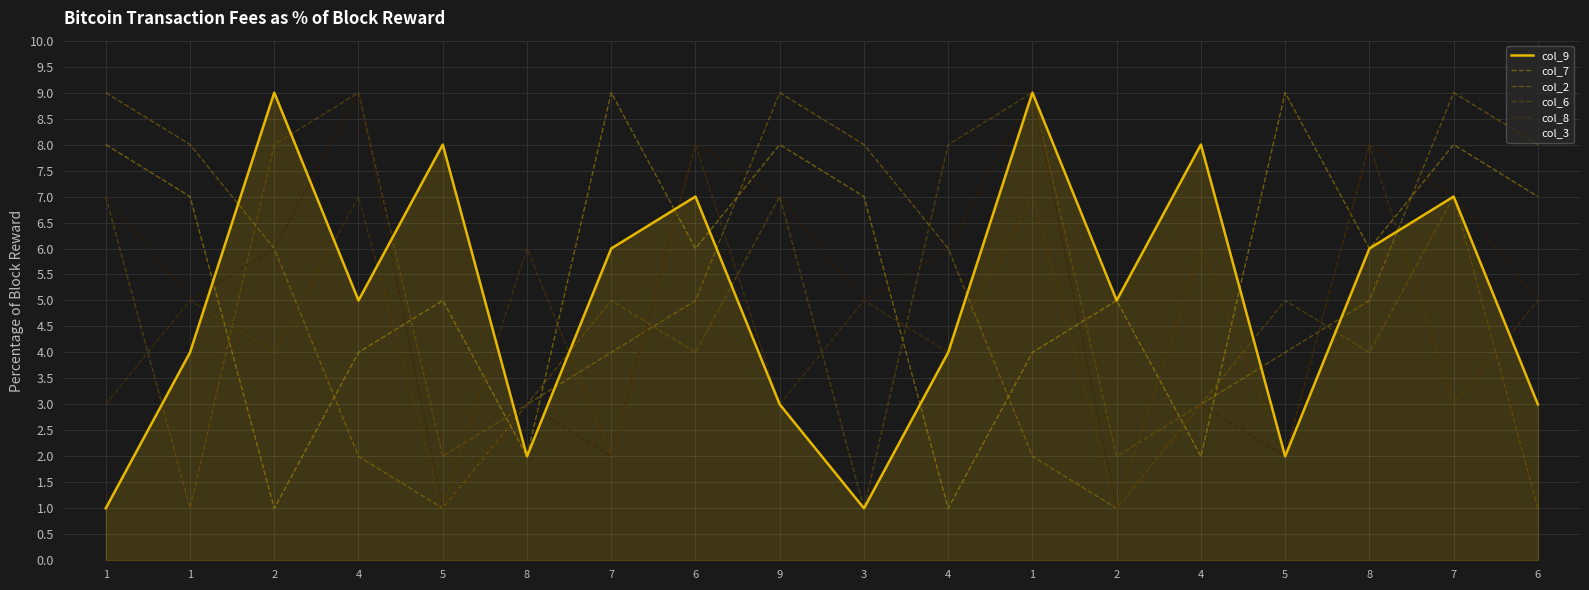

How many lines are shown in the chart?

6